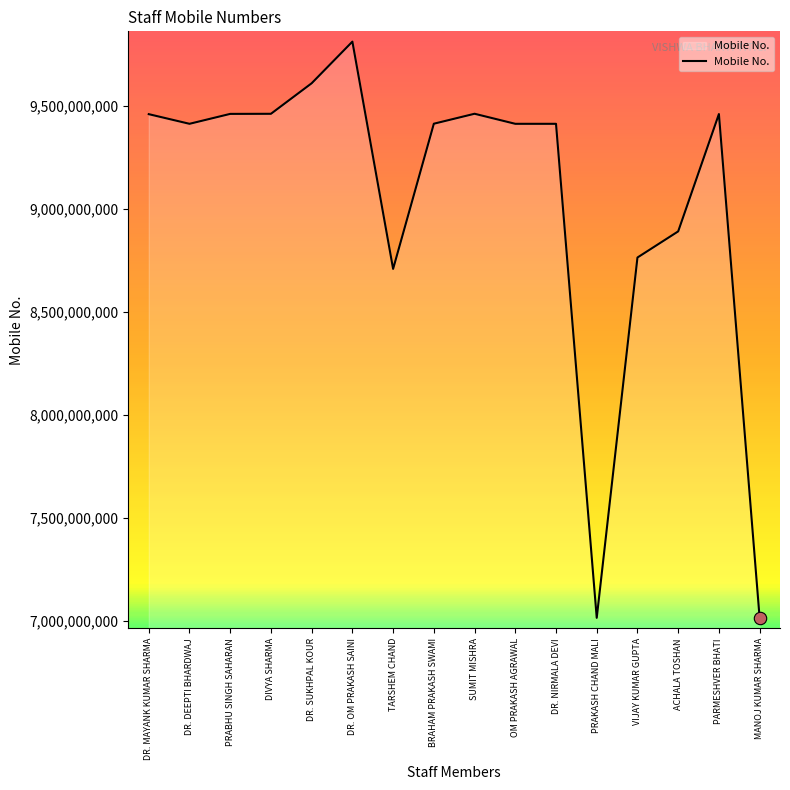

Approximately how many times larger is the value at BRAHAM PRAKASH SWAMI compared to ACHALA TOSHAN?

1.1